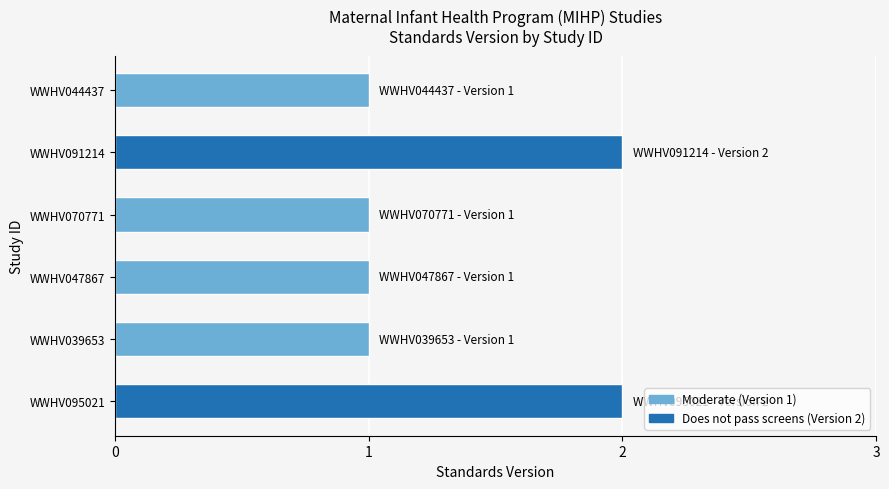

What is the difference between the second highest and minimum values?

1